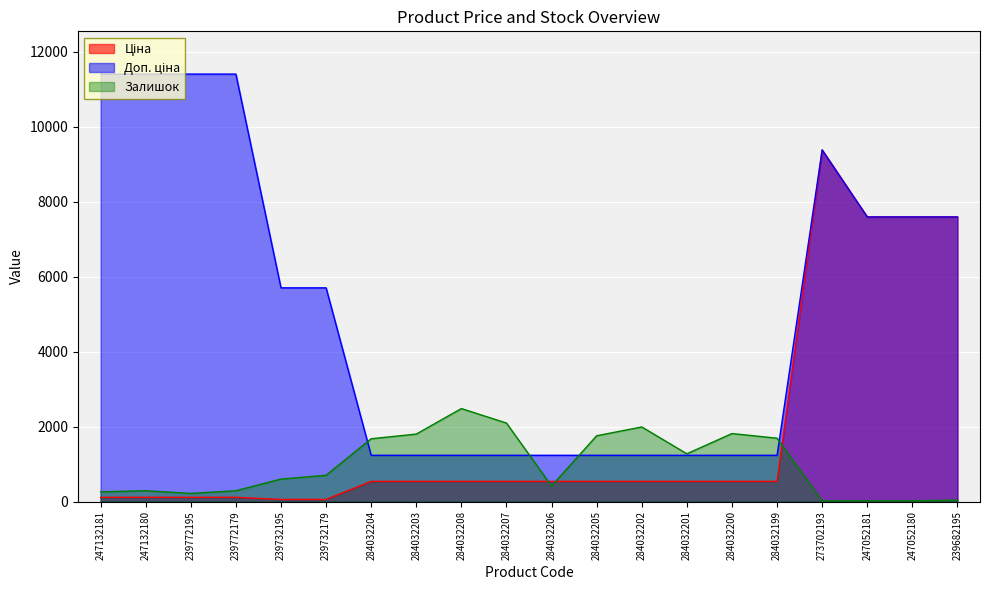

What are all the series names shown in the legend?

Ціна, Доп. ціна, Залишок